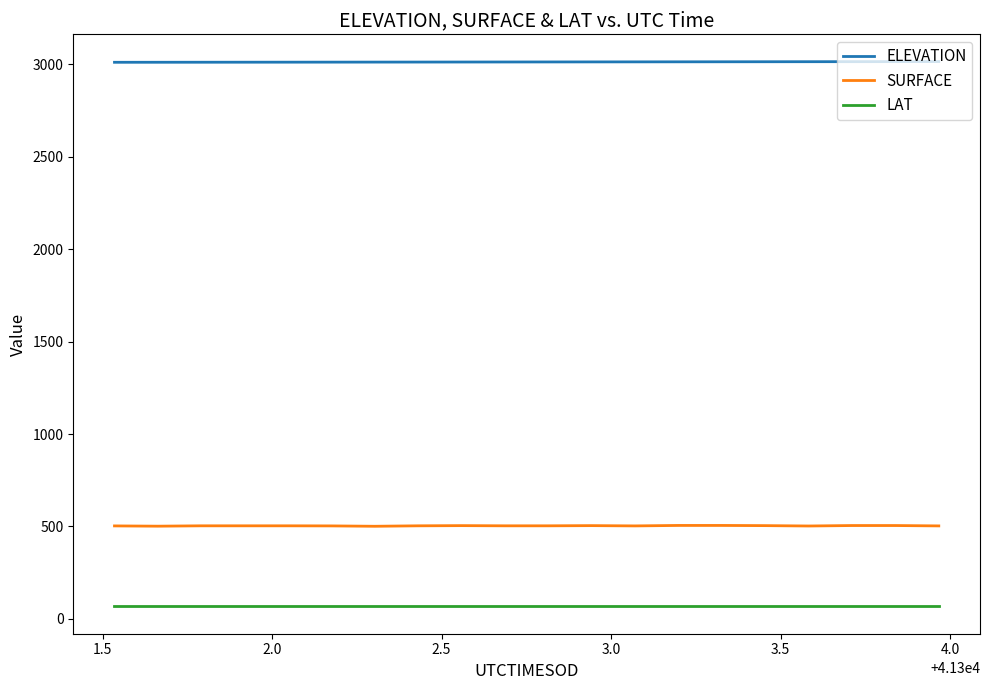

Does the chart have visible grid lines?

No